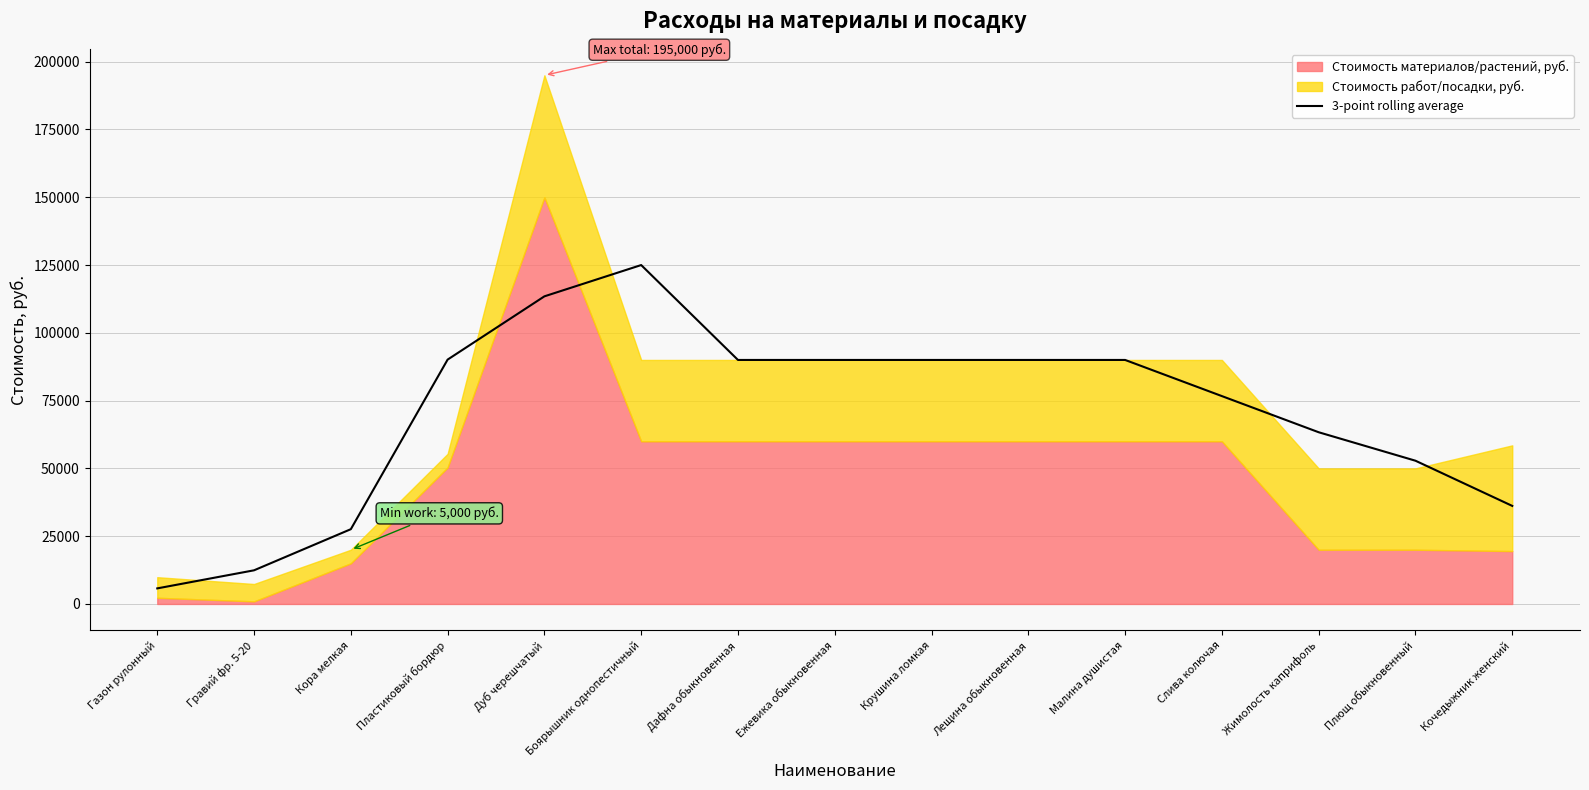

Which category has the lowest value in the 3-point rolling average series?

Газон рулонный